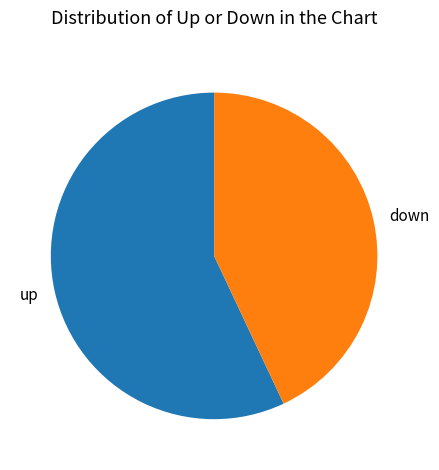

The down slice represents 50% of the pie. True or false?

False